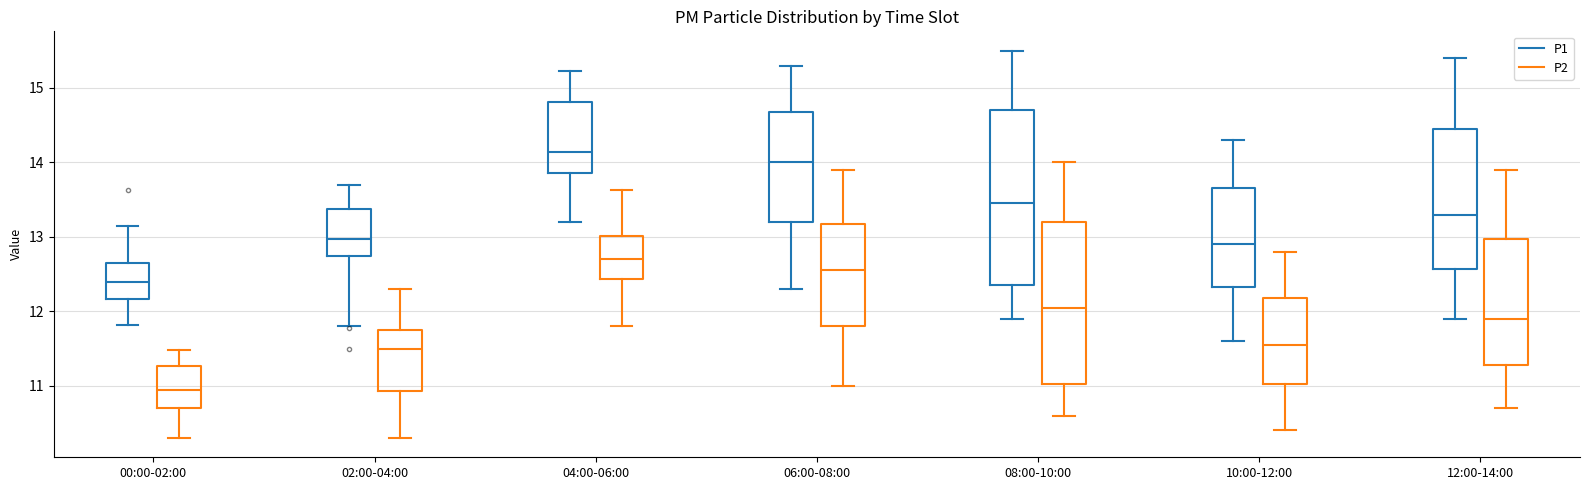

Reading left to right, transcribe this box plot: for each box, give where its median line is, the range the box spans, and where its two whiskers end, as read against the y-axis. The values are not printed on the chart, so give them approximately, as read against the axis.

00:00-02:00 (P1): median 12.4, box 12.2 to 12.6, whiskers 11.8 to 13.2
00:00-02:00 (P2): median 11.0, box 10.7 to 11.3, whiskers 10.3 to 11.5
02:00-04:00 (P1): median 13.0, box 12.7 to 13.4, whiskers 11.8 to 13.7
02:00-04:00 (P2): median 11.5, box 10.9 to 11.8, whiskers 10.3 to 12.3
04:00-06:00 (P1): median 14.1, box 13.9 to 14.8, whiskers 13.2 to 15.2
04:00-06:00 (P2): median 12.7, box 12.4 to 13.0, whiskers 11.8 to 13.6
06:00-08:00 (P1): median 14.0, box 13.2 to 14.7, whiskers 12.3 to 15.3
06:00-08:00 (P2): median 12.6, box 11.8 to 13.2, whiskers 11.0 to 13.9
08:00-10:00 (P1): median 13.5, box 12.4 to 14.7, whiskers 11.9 to 15.5
08:00-10:00 (P2): median 12.1, box 11.0 to 13.2, whiskers 10.6 to 14.0
10:00-12:00 (P1): median 12.9, box 12.3 to 13.7, whiskers 11.6 to 14.3
10:00-12:00 (P2): median 11.6, box 11.0 to 12.2, whiskers 10.4 to 12.8
12:00-14:00 (P1): median 13.3, box 12.6 to 14.5, whiskers 11.9 to 15.4
12:00-14:00 (P2): median 11.9, box 11.3 to 13.0, whiskers 10.7 to 13.9